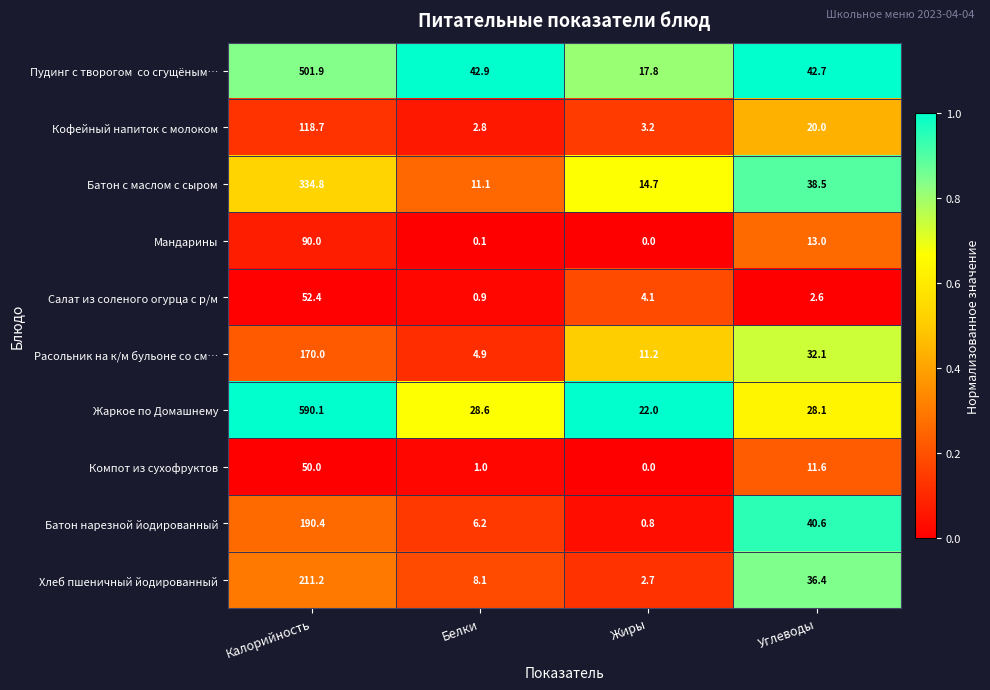

What is the sum of the Компот из сухофруктов values at Углеводы and Калорийность?

61.6